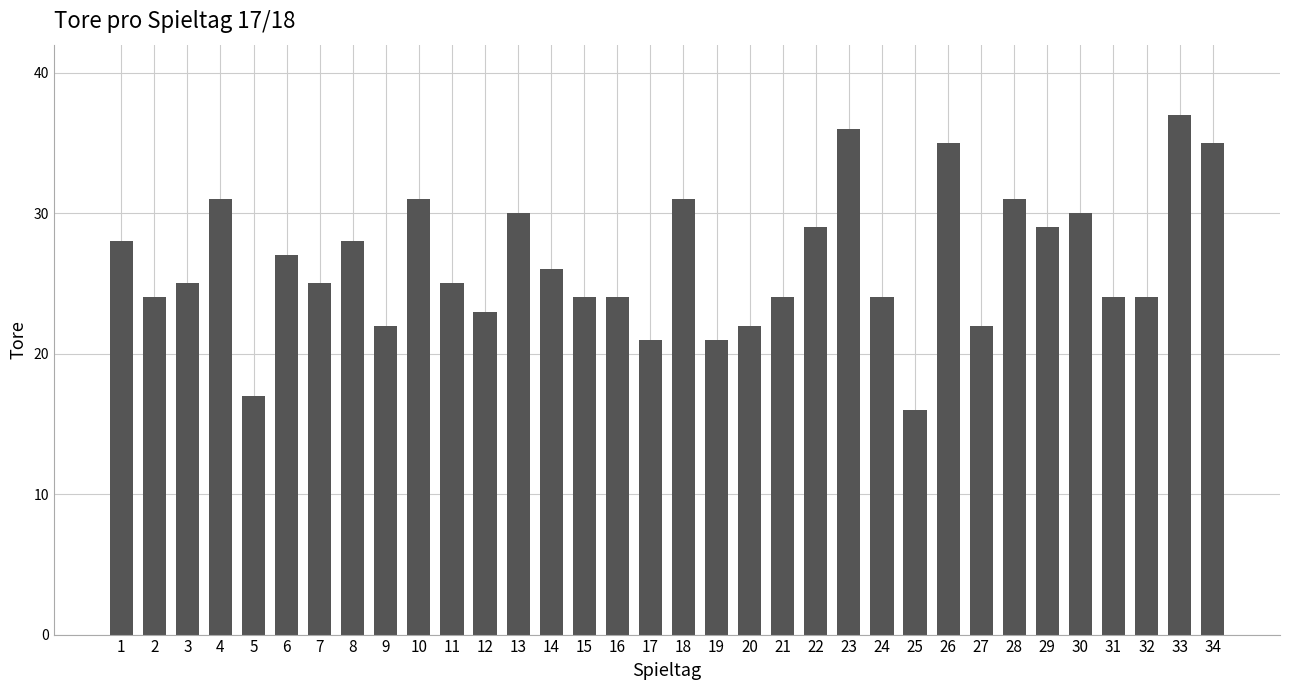

What is the value of the 12th bar from the left?

23